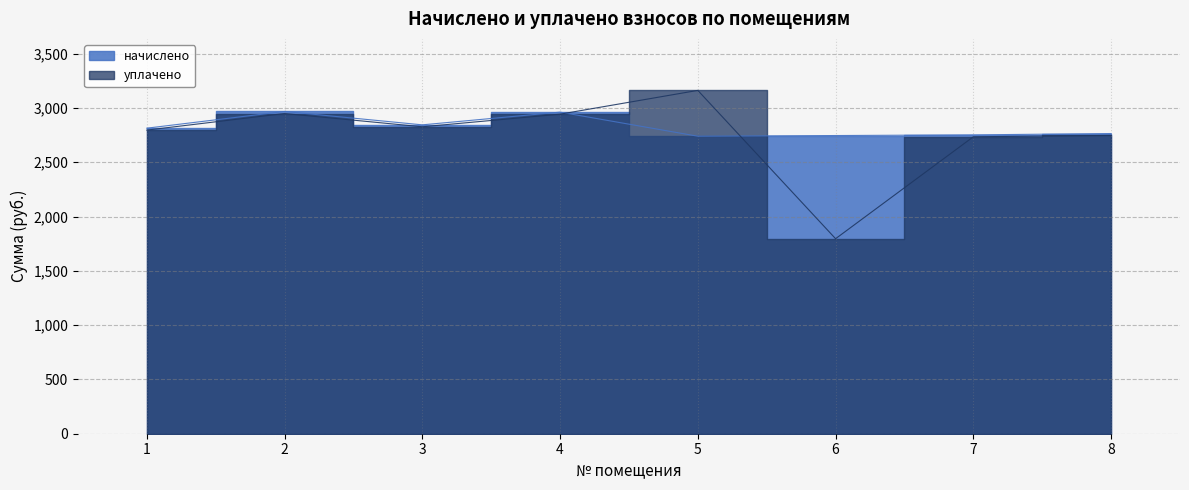

Which series has the largest total across all categories?

начислено